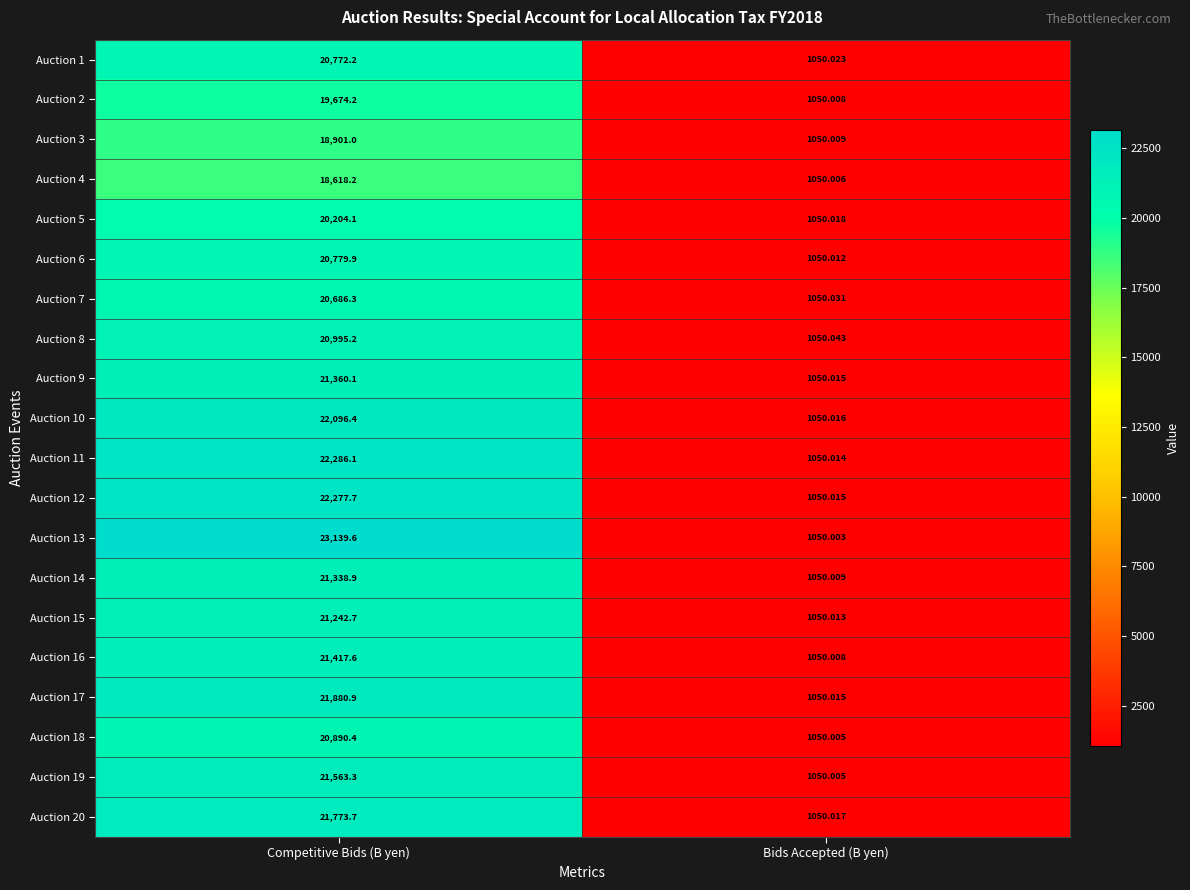

What is the difference between the highest and lowest values at Competitive Bids (B yen)?

4521.4